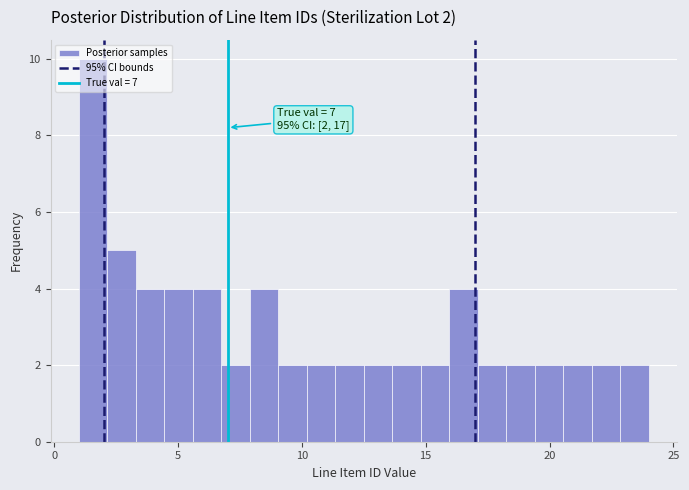

Around what value on the x-axis is the tallest bar? Give the approximate position of its centre, as read against the axis.

1.5